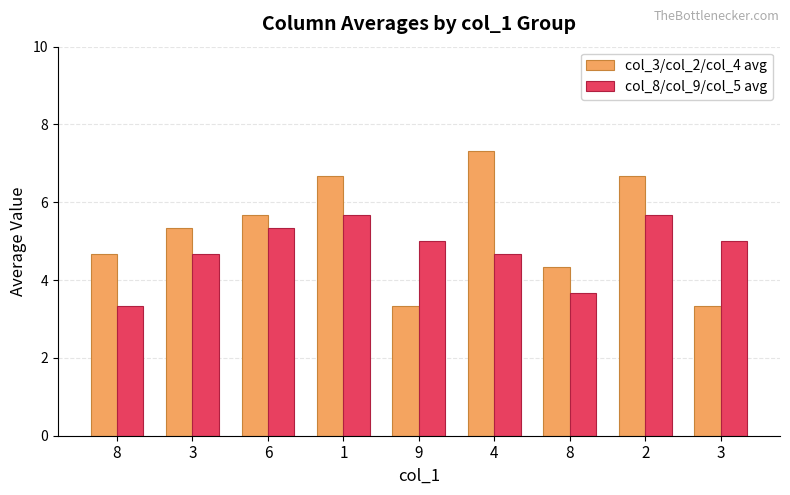

Count the number of categories in the chart.

9